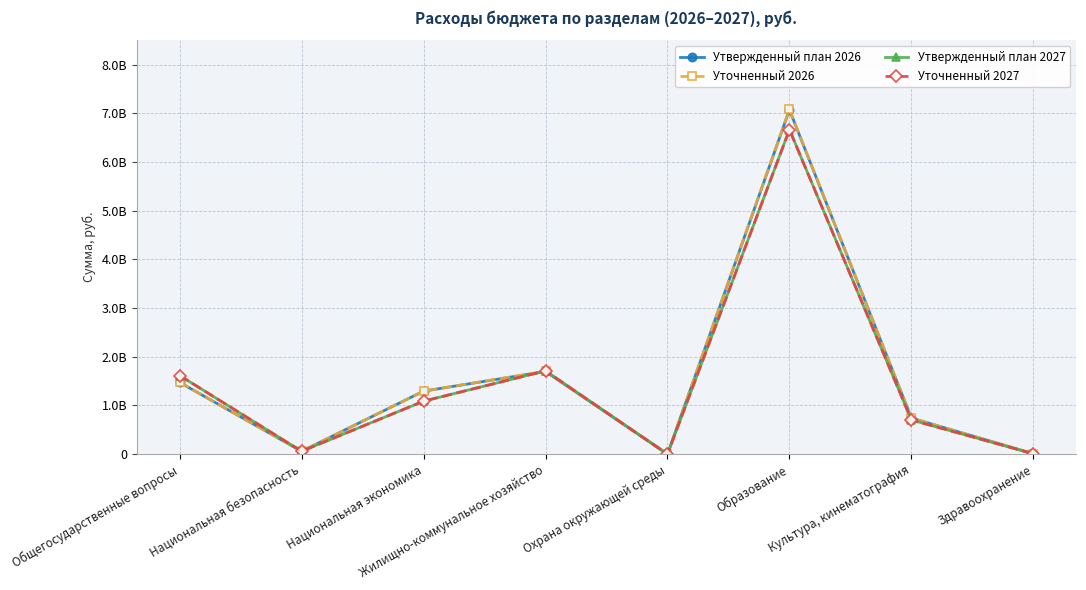

Reading left to right, transcribe all the data shown in this chart.

Утвержденный план 2026: 1473667148	58136706	1293921724	1697525807	1252220	7069592468	741090484	7566800
Уточненный 2026: 1473667148	58136706	1293921724	1703342242	1252220	7081116968	741090484	7566800
Утвержденный план 2027: 1614196438	58856556	1087706742	1709635882	213000	6663640950	701406660	7566800
Уточненный 2027: 1614196438	58856556	1087706742	1709635882	213000	6663640950	701406660	7566800